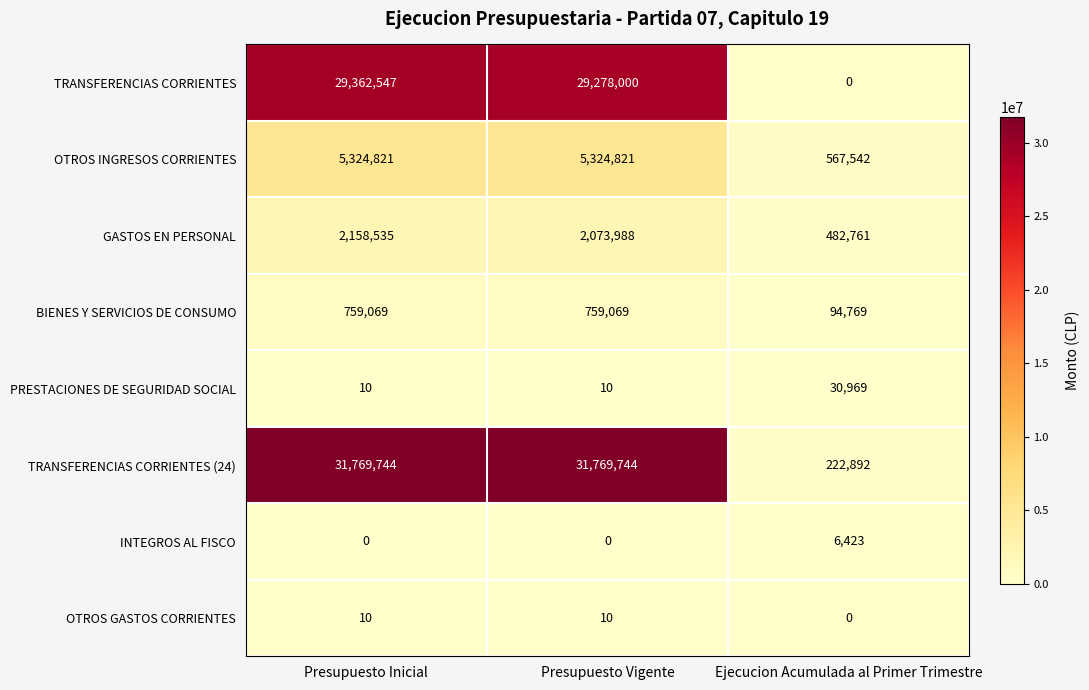

What is the spread (max minus min) of values at Presupuesto Inicial?

31769744